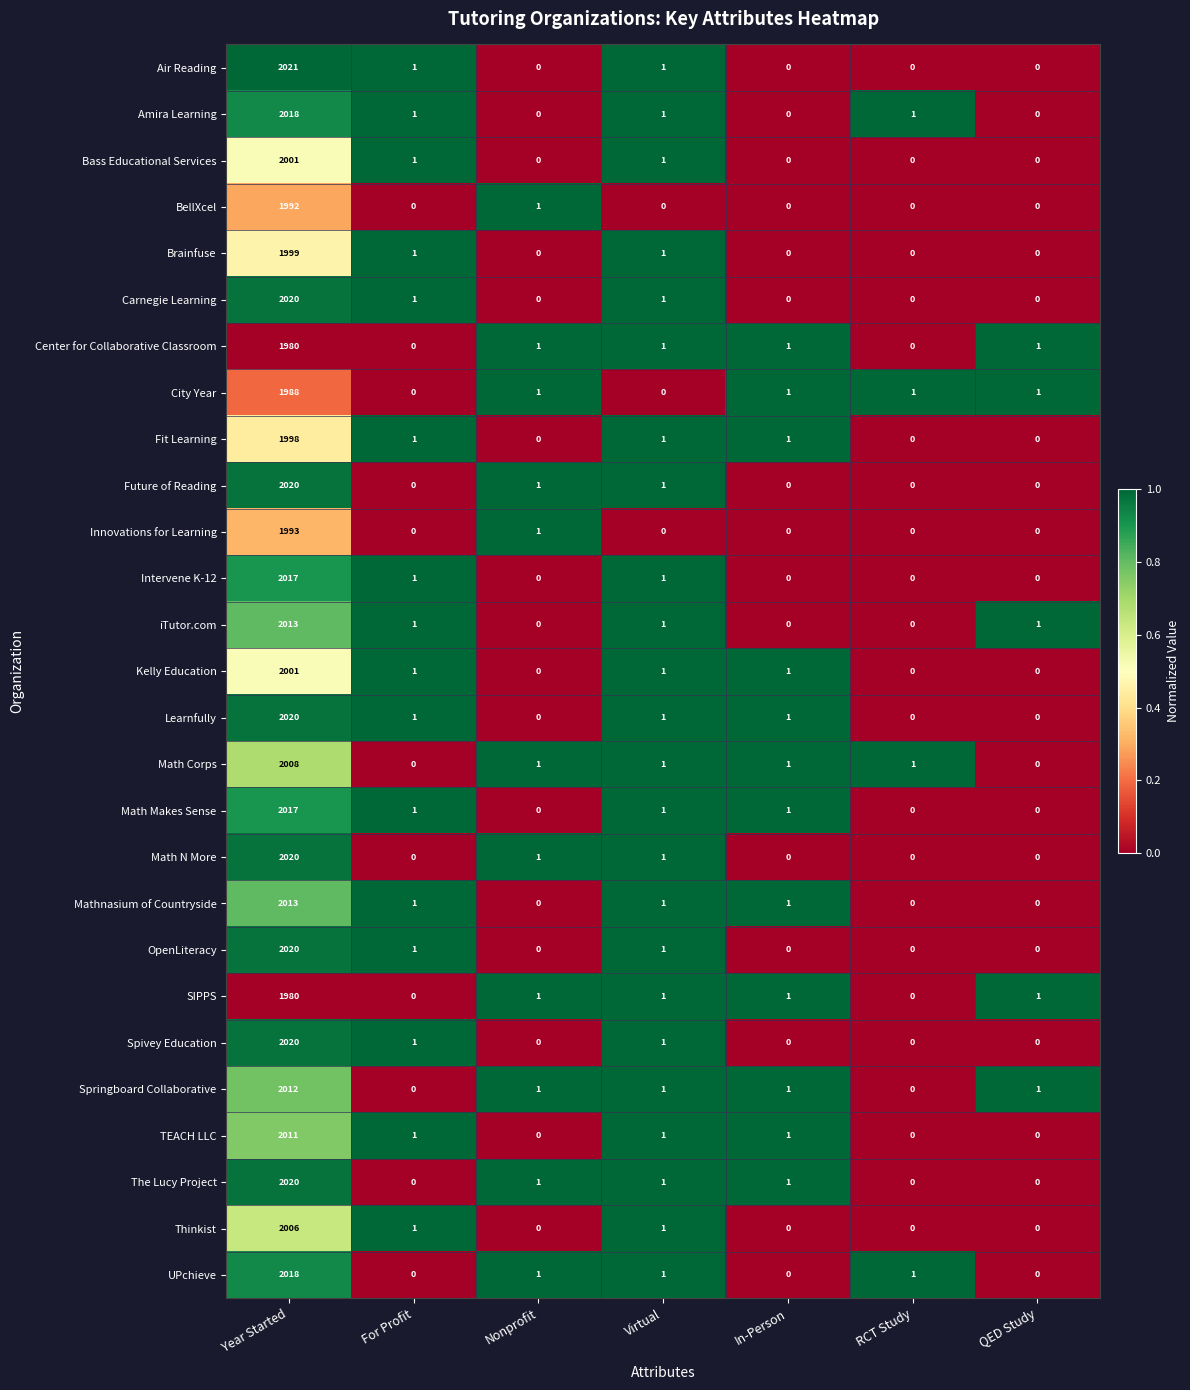

What is the total value across all series at For Profit?

16